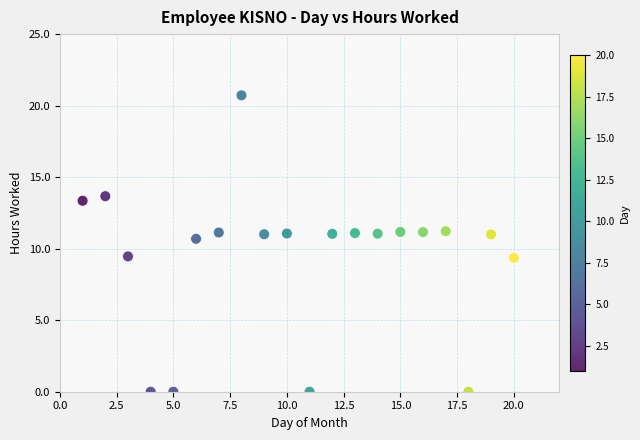

What is the range of X values (max minus min)?

19.0